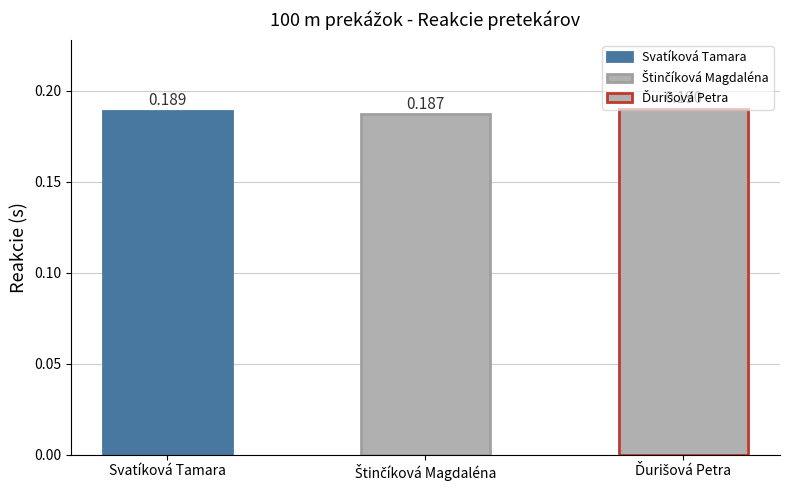

Reading left to right, list all the values displayed in this chart.

0.2	0.2	0.2